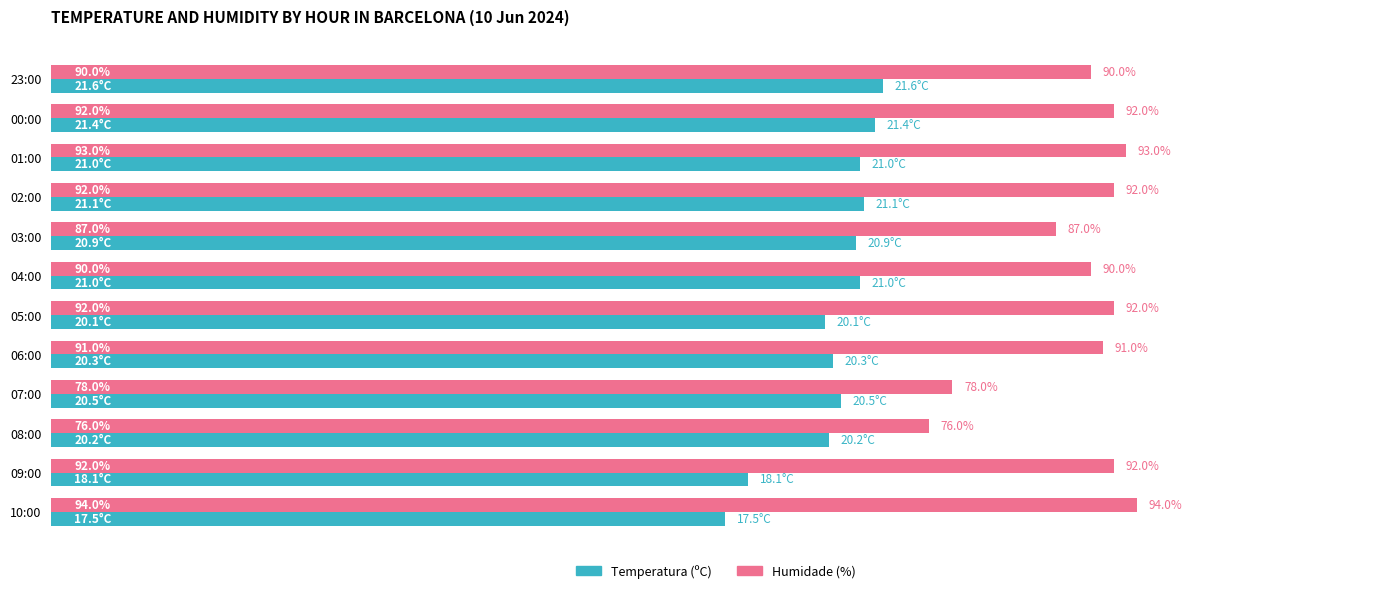

List the series in order of their peak value, lowest first.

Temperatura (ºC), Humidade (%)